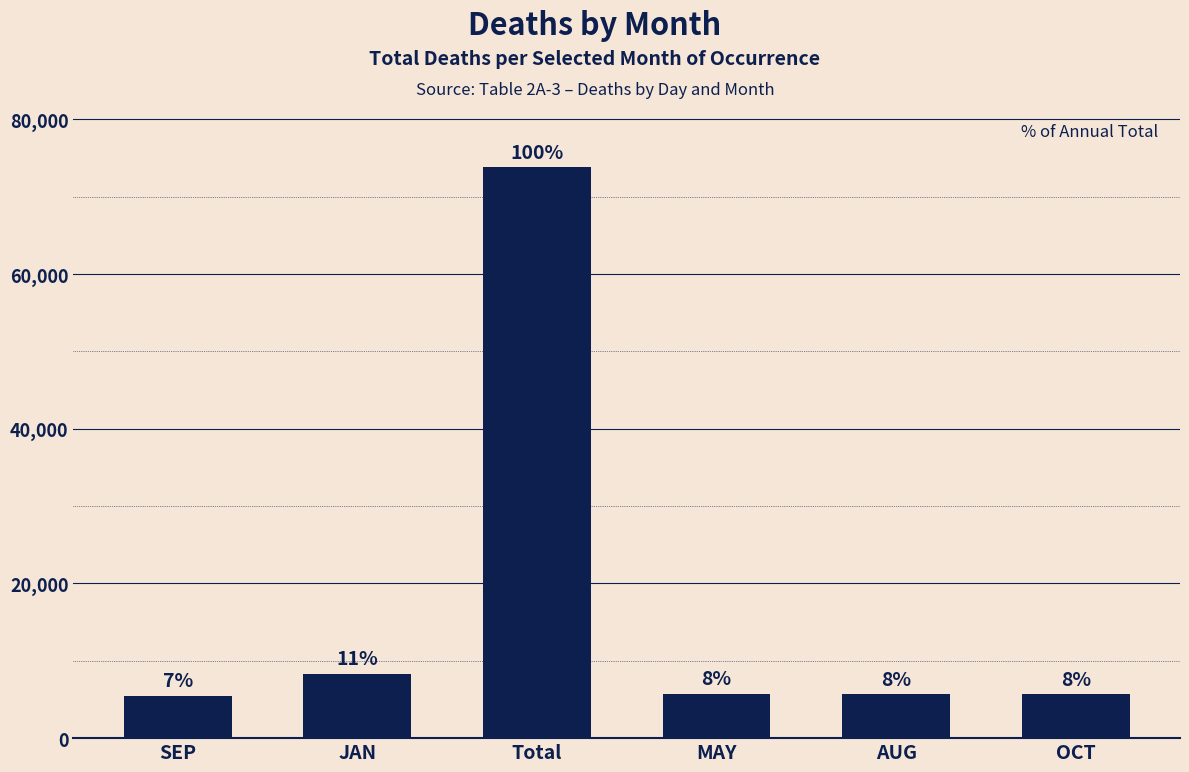

Rank the categories by value from lowest to highest.

SEP, OCT, AUG, MAY, JAN, Total